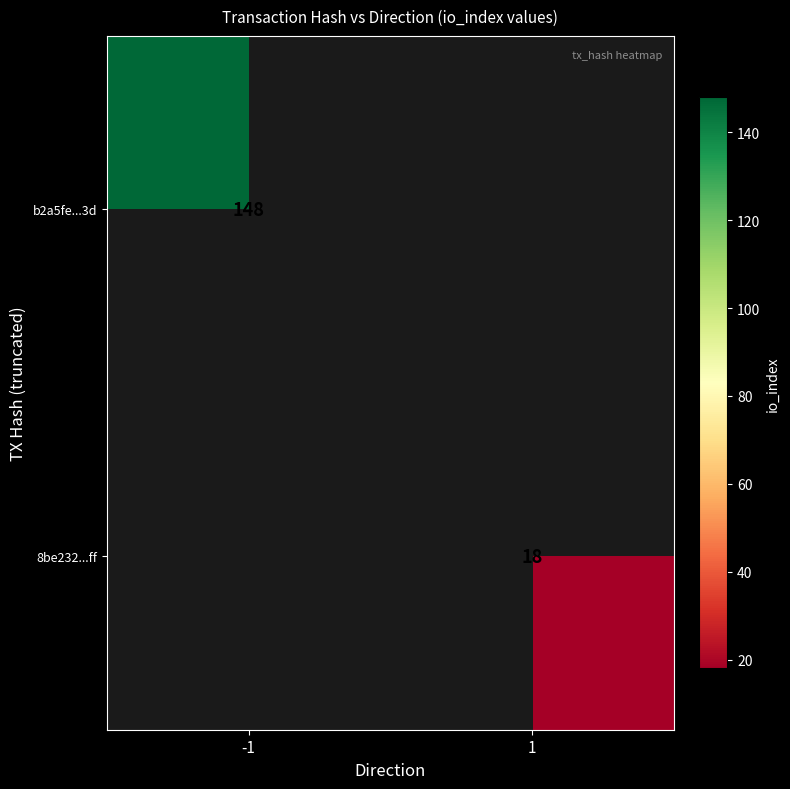

How many distinct data groups are displayed?

2